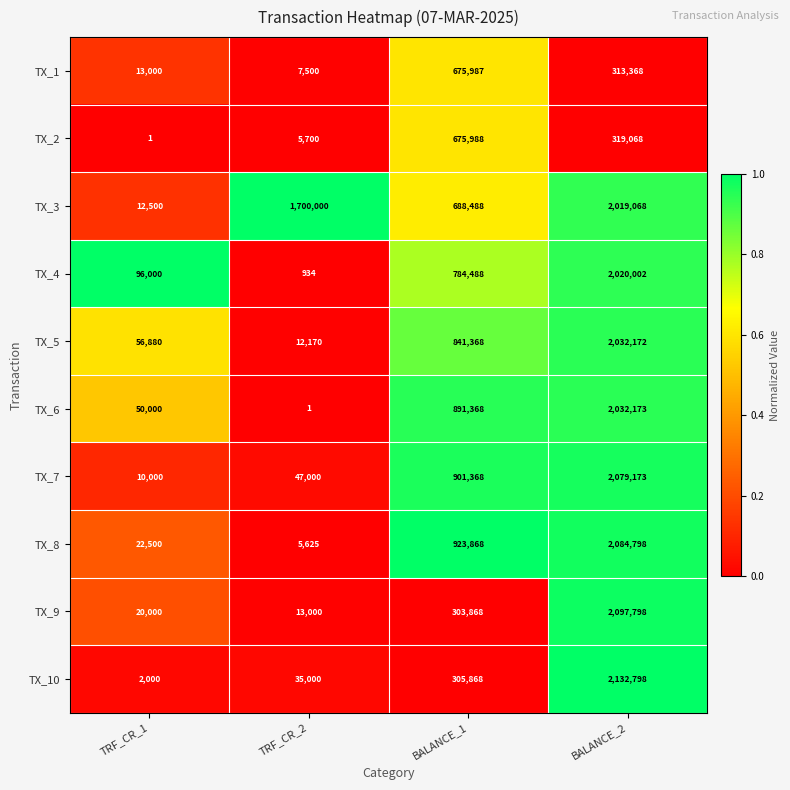

Which series has the largest total across all categories?

TX_3